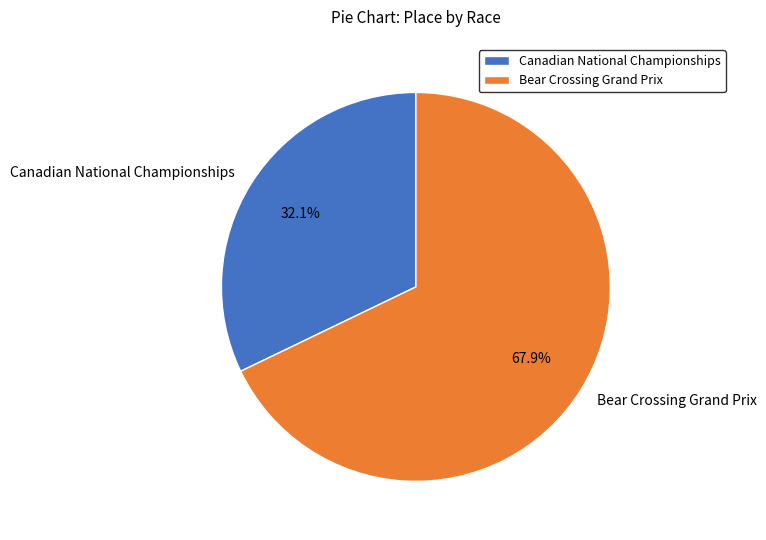

Does Bear Crossing Grand Prix account for over 50% of the chart?

Yes